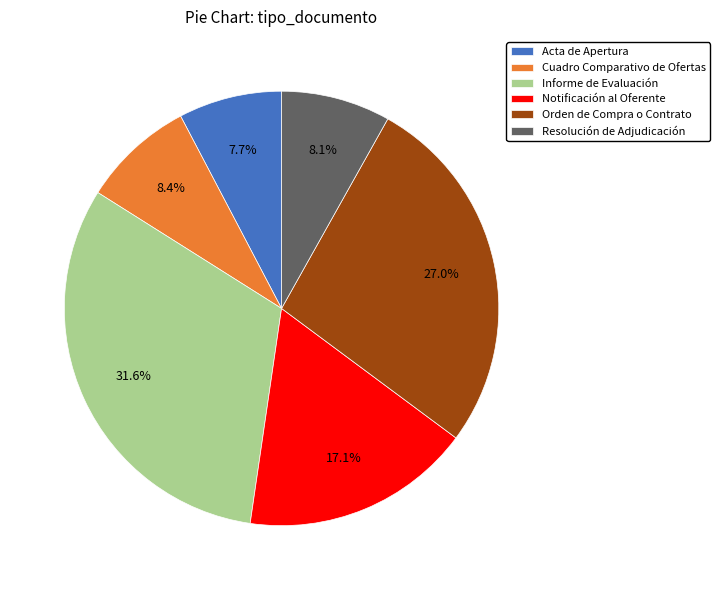

To the nearest percent, what portion does Notificación al Oferente represent?

17%